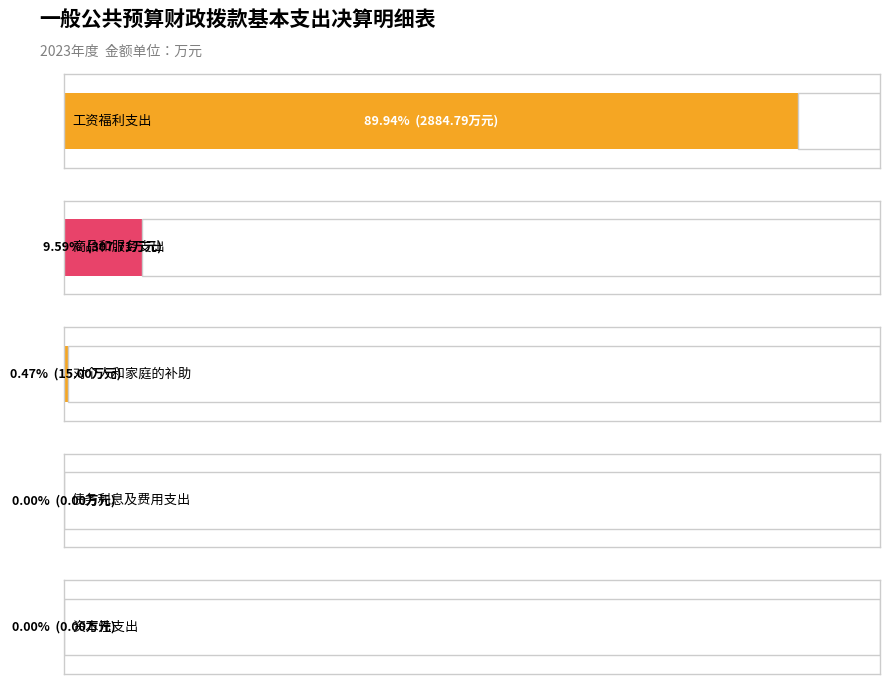

At which label is the value closest to 1442?

商品和服务支出